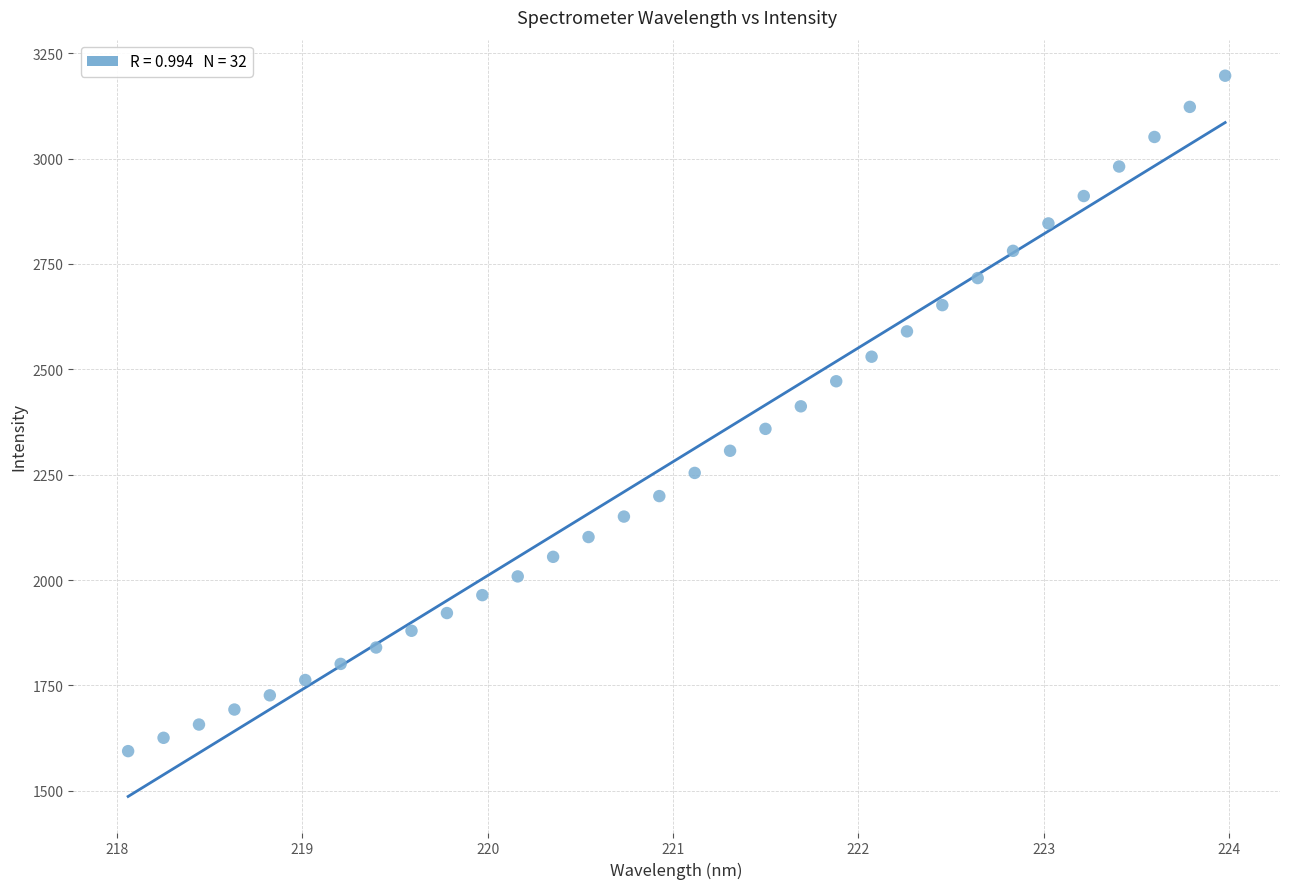

What is the range of Y values (max minus min)?

1602.4